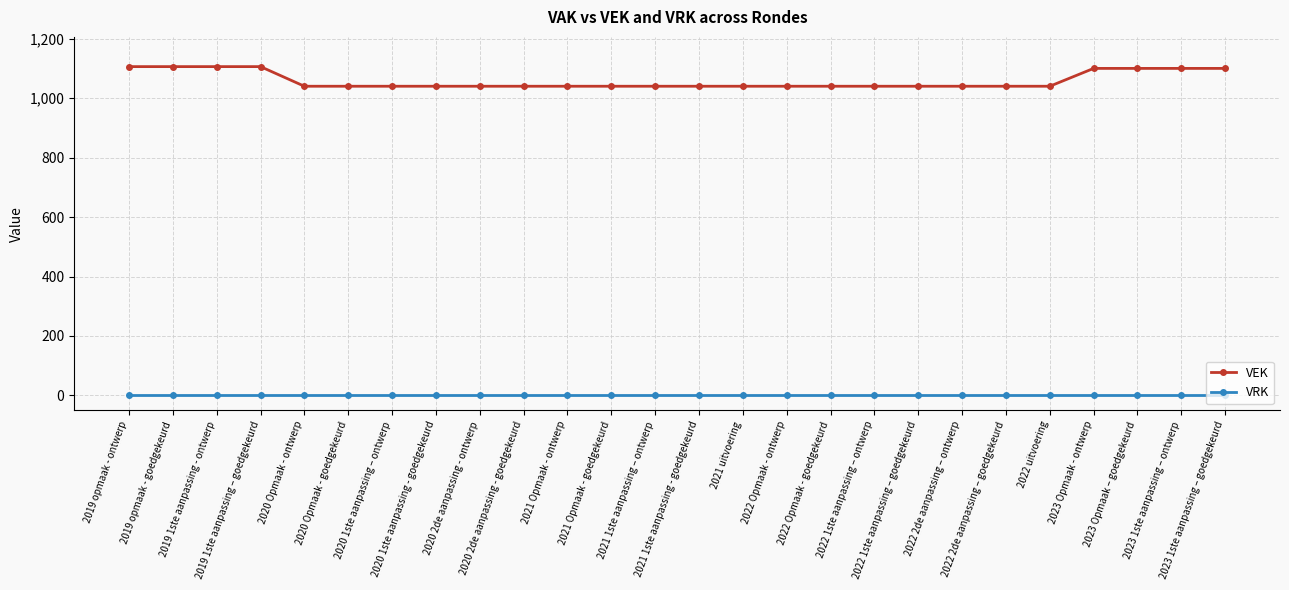

Reading right to left, what are all the values shown in this chart?

VEK: 2023 1ste aanpassing – goedgekeurd=1100	2023 1ste aanpassing – ontwerp=1100	2023 Opmaak – goedgekeurd=1100	2023 Opmaak - ontwerp=1100	2022 uitvoering=1040	2022 2de aanpassing – goedgekeurd=1040	2022 2de aanpassing – ontwerp=1040	2022 1ste aanpassing – goedgekeurd=1040	2022 1ste aanpassing – ontwerp=1040	2022 Opmaak - goedgekeurd=1040	2022 Opmaak - ontwerp=1040	2021 uitvoering=1040	2021 1ste aanpassing - goedgekeurd=1040	2021 1ste aanpassing – ontwerp=1040	2021 Opmaak - goedgekeurd=1040	2021 Opmaak - ontwerp=1040	2020 2de aanpassing - goedgekeurd=1040	2020 2de aanpassing - ontwerp=1040	2020 1ste aanpassing - goedgekeurd=1040	2020 1ste aanpassing – ontwerp=1040	2020 Opmaak - goedgekeurd=1040	2020 Opmaak - ontwerp=1040	2019 1ste aanpassing – goedgekeurd=1106	2019 1ste aanpassing - ontwerp=1106	2019 opmaak - goedgekeurd=1106	2019 opmaak - ontwerp=1106
VRK: 2023 1ste aanpassing – goedgekeurd=0	2023 1ste aanpassing – ontwerp=0	2023 Opmaak – goedgekeurd=0	2023 Opmaak - ontwerp=0	2022 uitvoering=0	2022 2de aanpassing – goedgekeurd=0	2022 2de aanpassing – ontwerp=0	2022 1ste aanpassing – goedgekeurd=0	2022 1ste aanpassing – ontwerp=0	2022 Opmaak - goedgekeurd=0	2022 Opmaak - ontwerp=0	2021 uitvoering=0	2021 1ste aanpassing - goedgekeurd=0	2021 1ste aanpassing – ontwerp=0	2021 Opmaak - goedgekeurd=0	2021 Opmaak - ontwerp=0	2020 2de aanpassing - goedgekeurd=0	2020 2de aanpassing - ontwerp=0	2020 1ste aanpassing - goedgekeurd=0	2020 1ste aanpassing – ontwerp=0	2020 Opmaak - goedgekeurd=0	2020 Opmaak - ontwerp=0	2019 1ste aanpassing – goedgekeurd=0	2019 1ste aanpassing - ontwerp=0	2019 opmaak - goedgekeurd=0	2019 opmaak - ontwerp=0